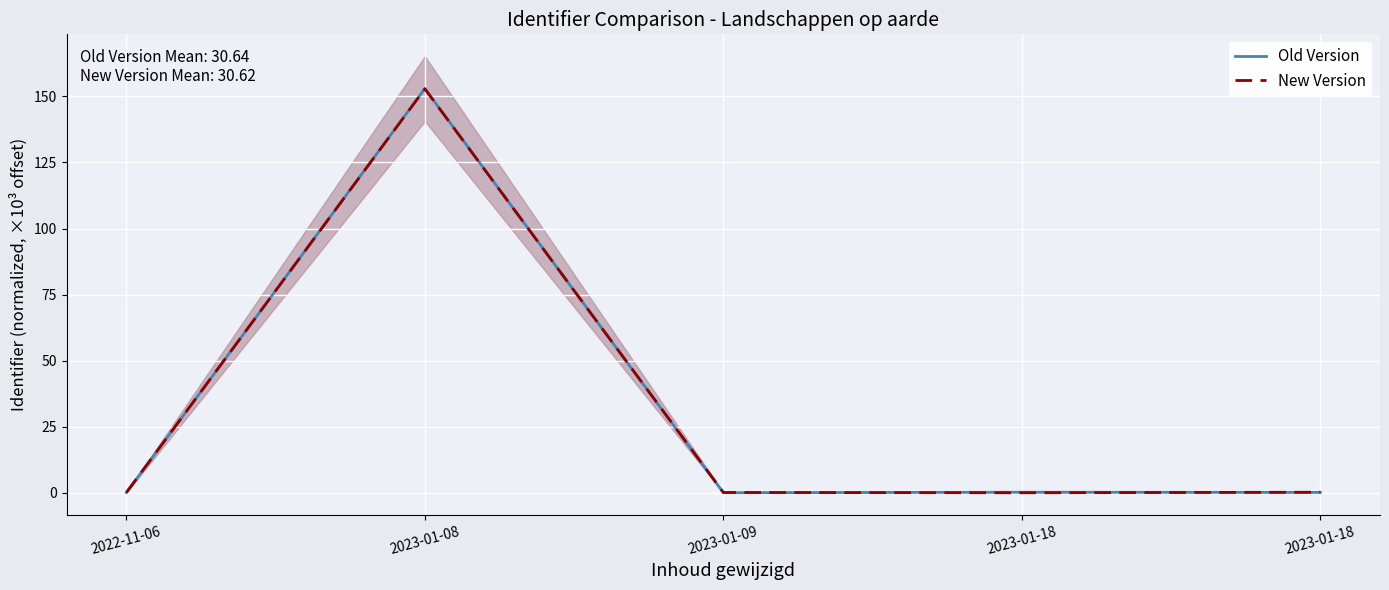

How many data points in Old Version are less than 0?

1